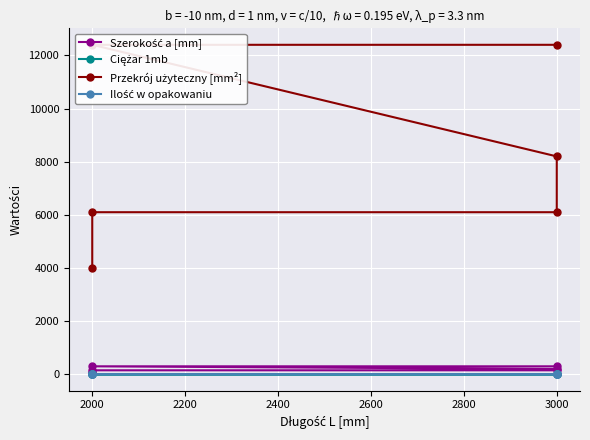

At how many categories does at least one series exceed 9952?

2